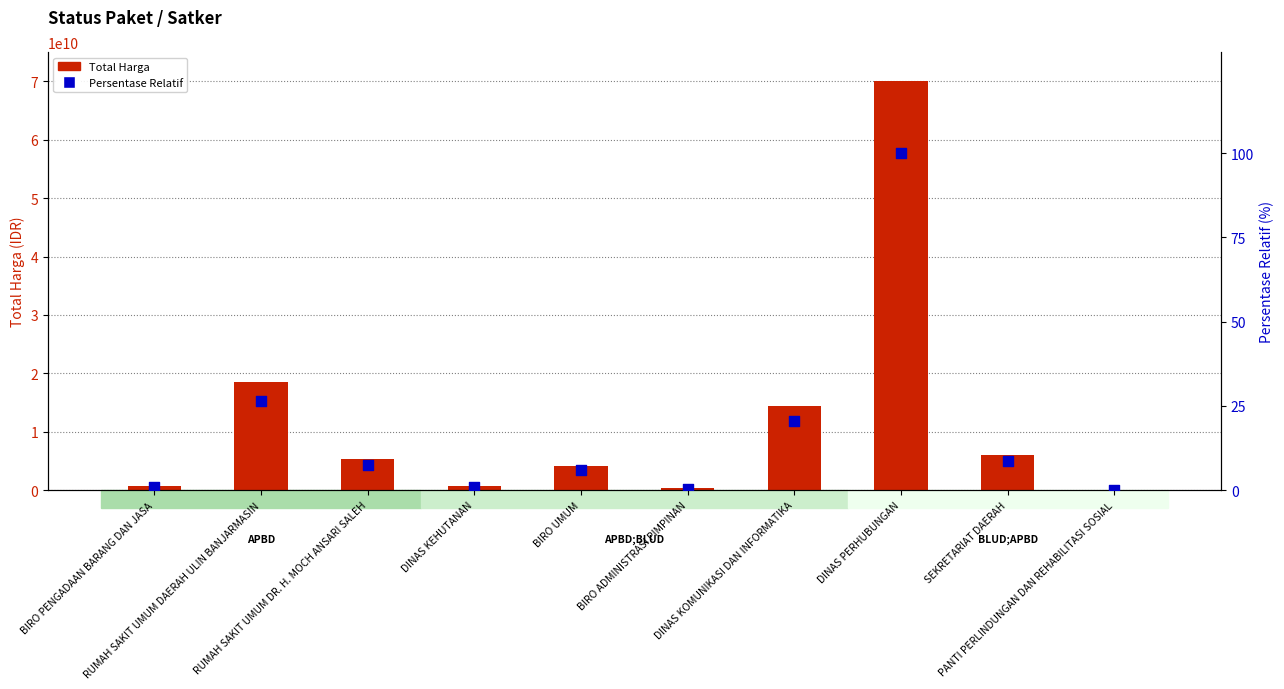

Which series has the largest Y range (max minus min)?

Total Harga